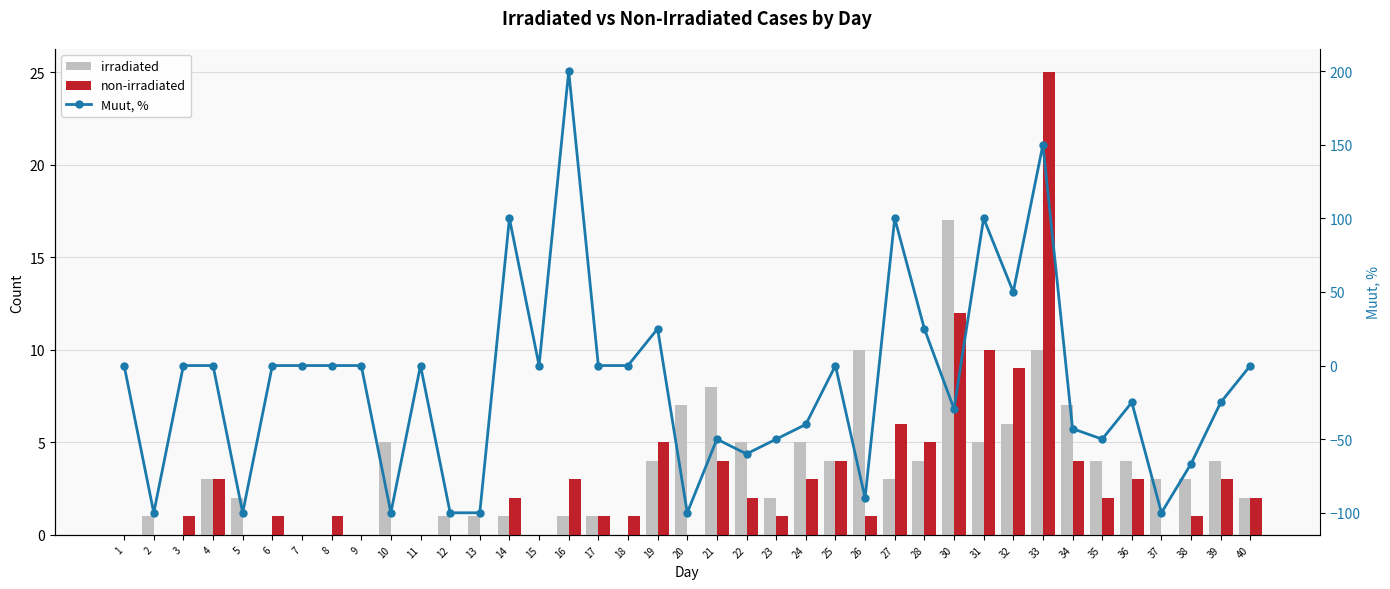

Which category has the highest value in the irradiated series?

30